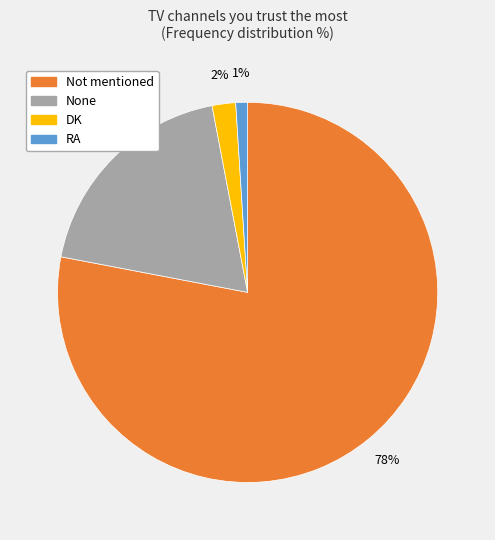

Does any single category account for the majority?

Yes